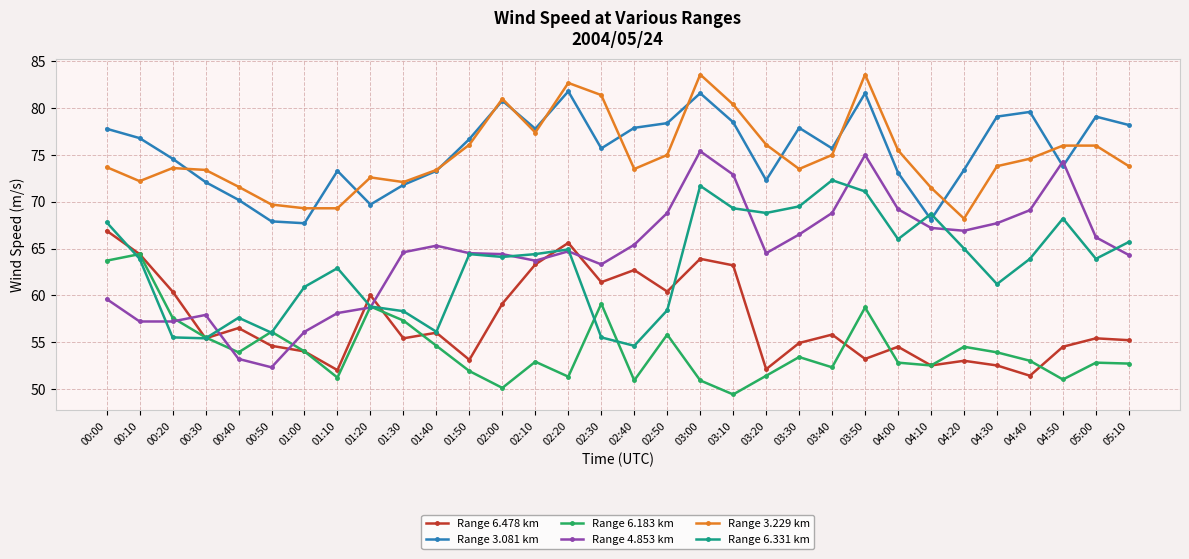

At which label is Range 6.331 km closest to 63?

01:10